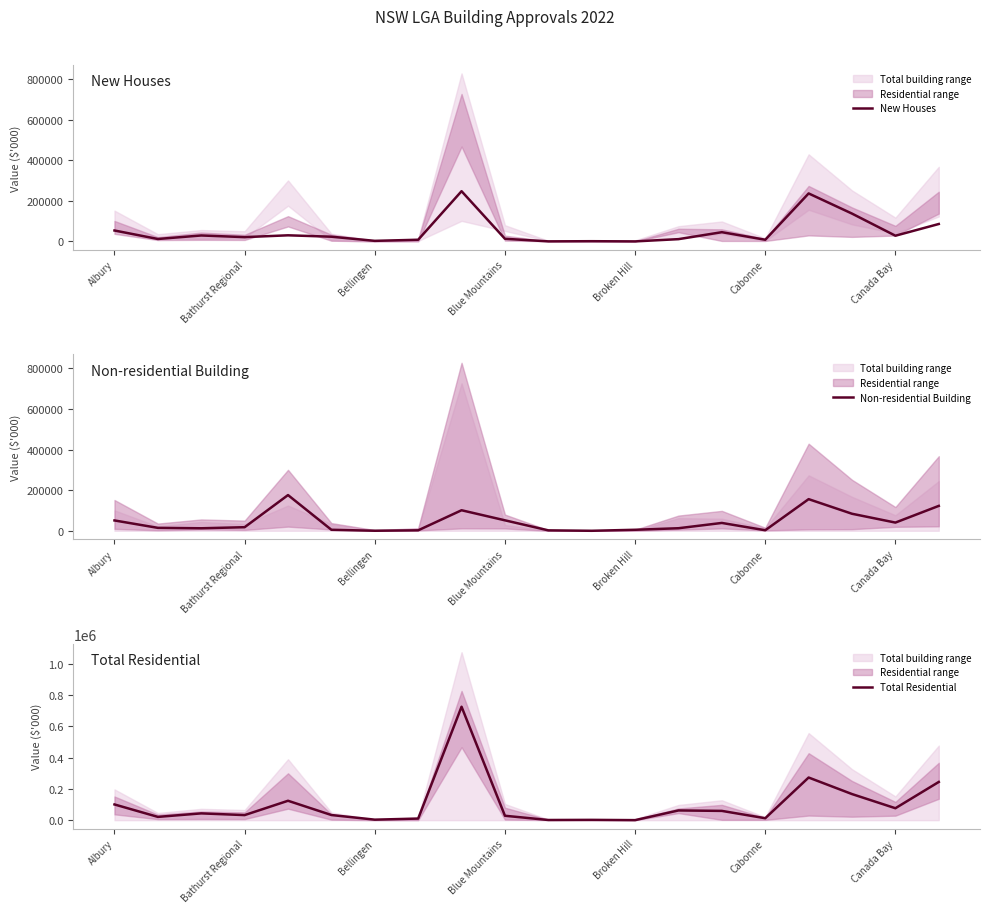

Reading right to left, list all the values displayed in this chart.

New Houses: 85667.1	27993.7	136845.9	236140.8	8138.3	45365.4	11103.3	0.0	994.2	173.4	12860.4	247152.7	8109.7	2693.4	23108.1	29982.6	21010.7	29188.9	11888.4	53675.1
Non-residential Building: 122601.7	40407.9	83833.7	155767.9	2635.8	38635.1	12602.4	4986.5	0.0	2134.3	51512.7	101113.9	2269.6	210.0	4947.1	175854.2	17637.3	12360.1	14424.0	50910.8
Total Residential: 244657.9	76498.7	167105.2	272953.5	12489.1	59404.2	62295.9	257.0	1964.6	1138.5	28250.0	725932.7	10319.3	3310.7	32988.0	124257.6	32507.0	43533.1	21071.4	100639.5